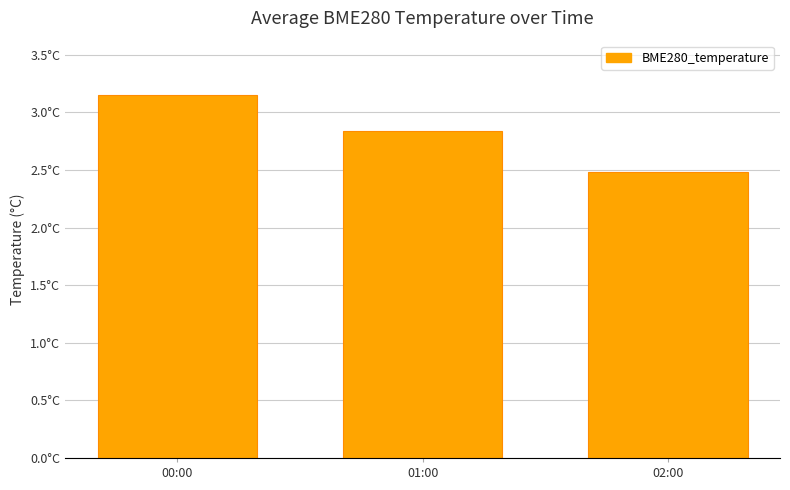

Rank the categories by value from lowest to highest.

02:00, 01:00, 00:00